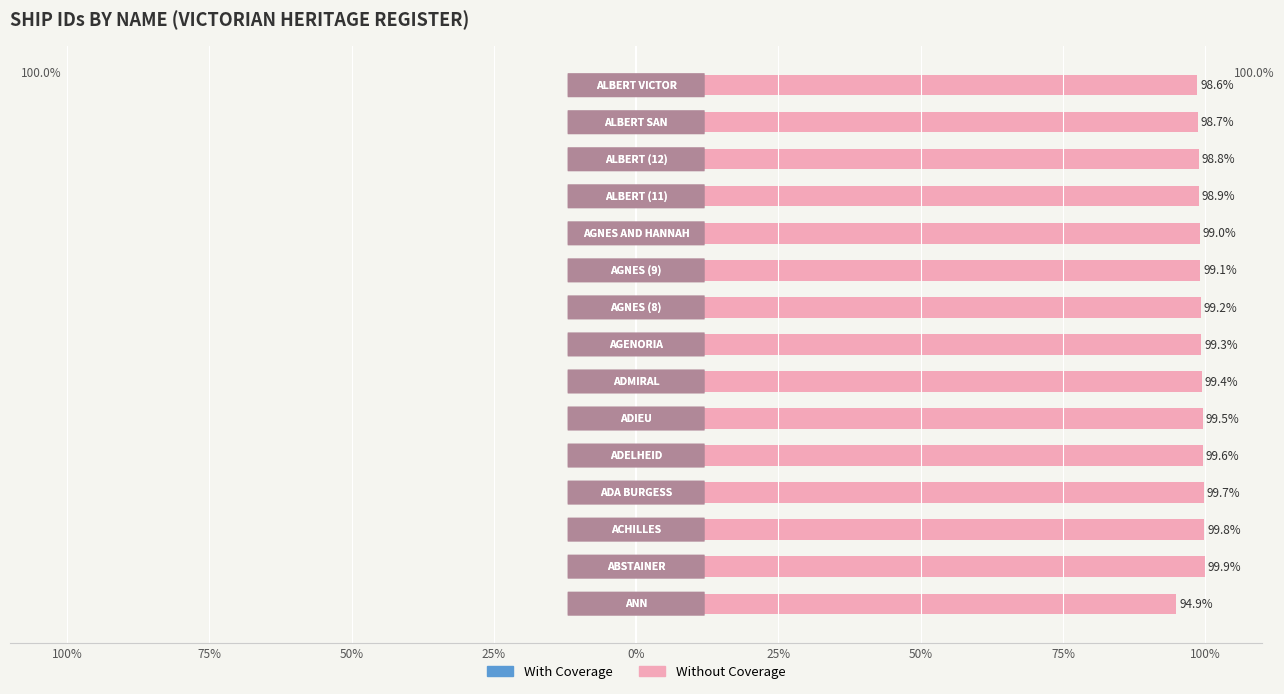

List the series in order of their overall mean, highest first.

Without Coverage, With Coverage